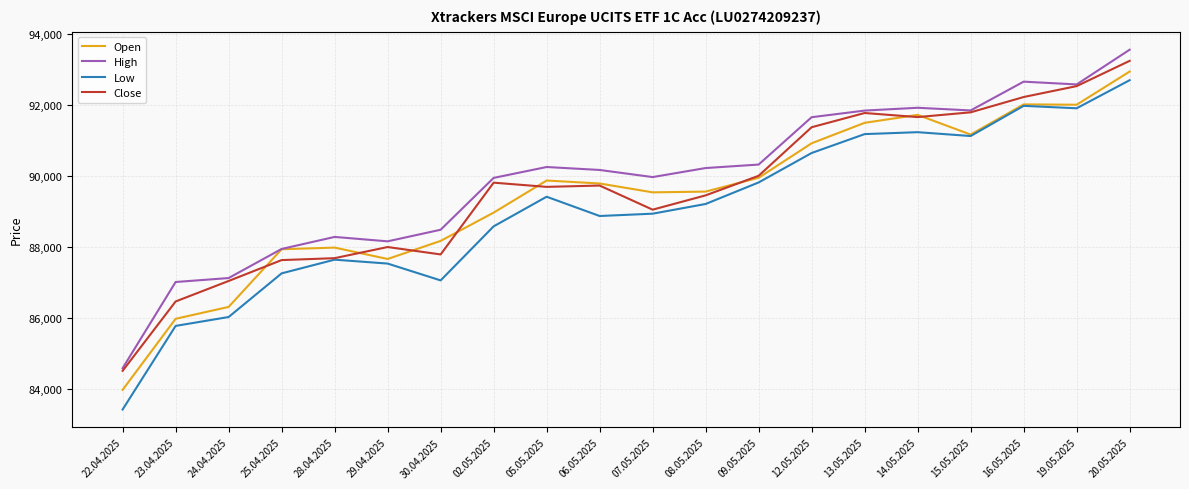

The value of Open at 28.04.2025 is 35926. True or false?

False